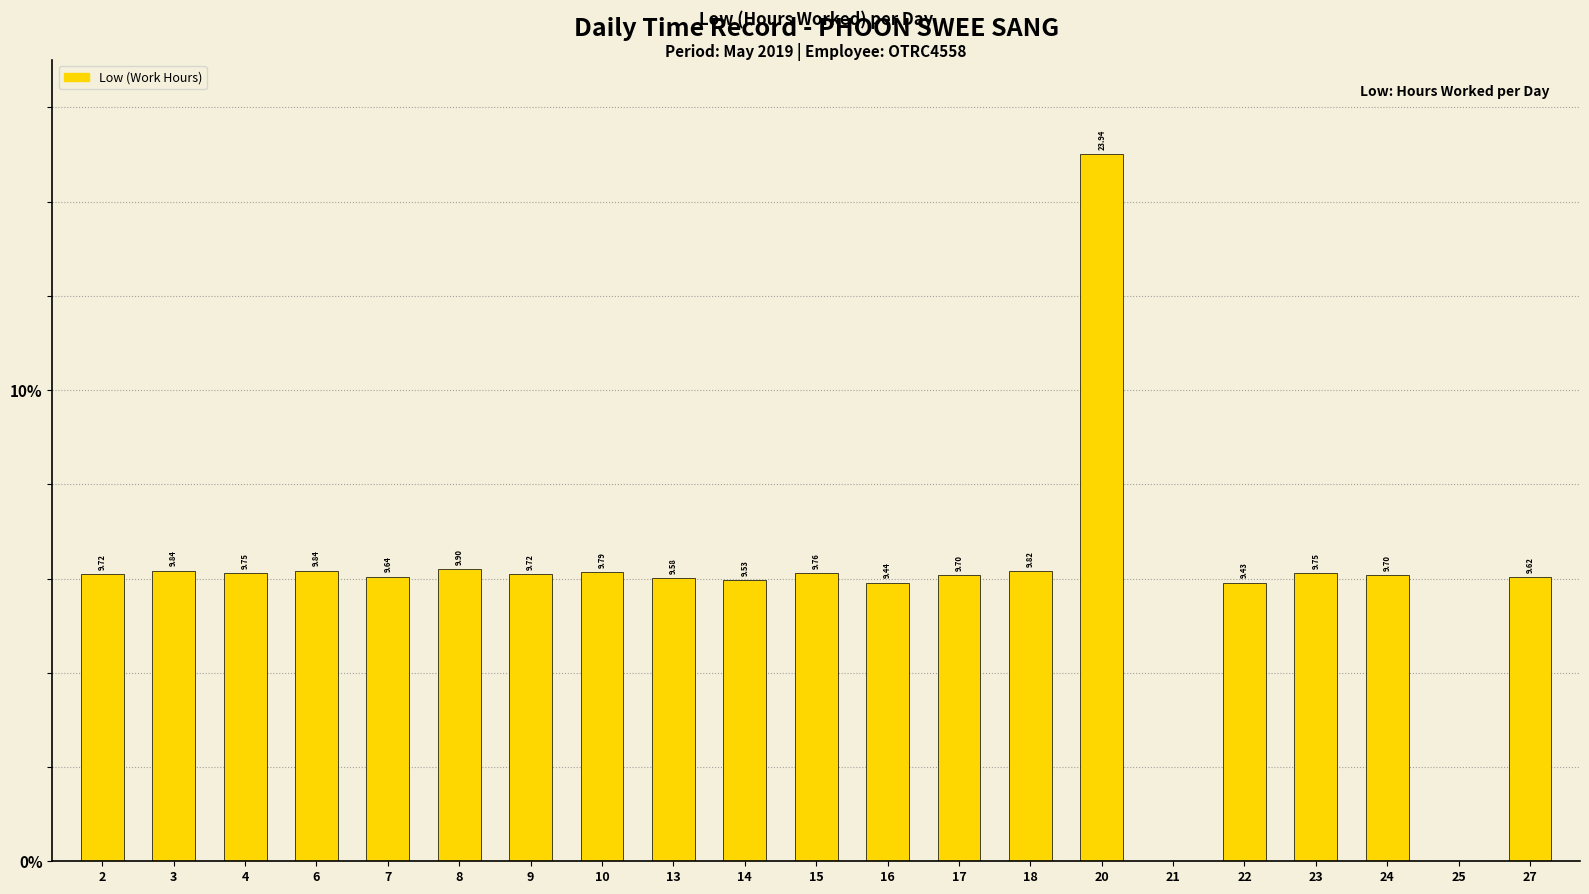

At which category does the chart reach its minimum across all series?

21